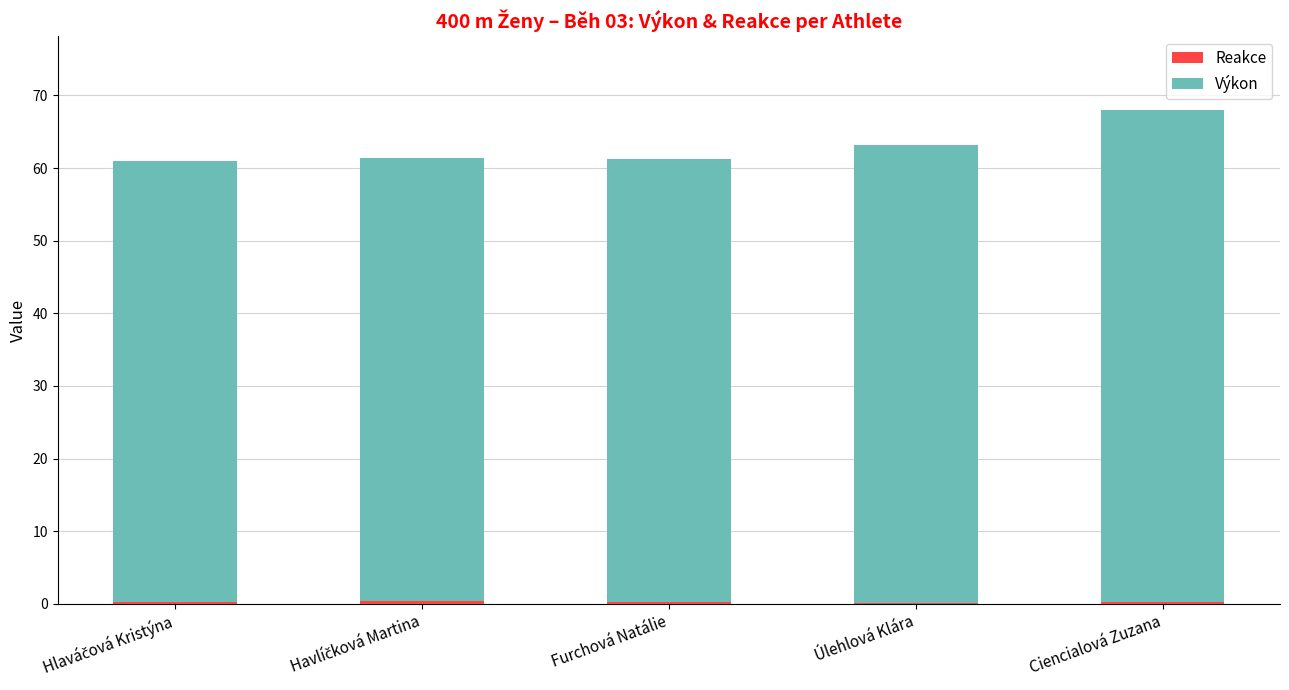

At which category is the sum across all series the highest?

Ciencialová Zuzana